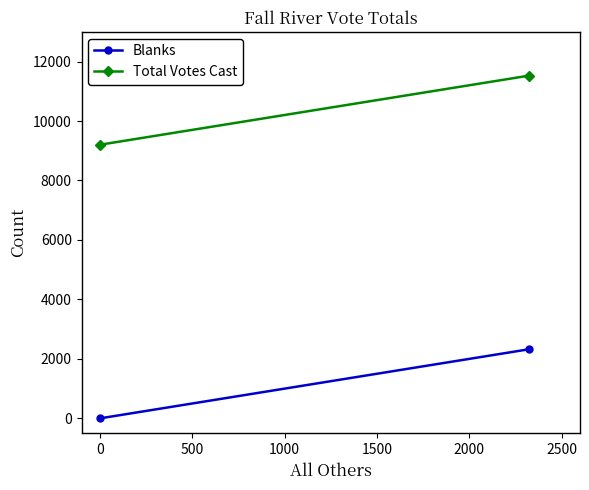

Which series has the largest range (max minus min)?

Blanks